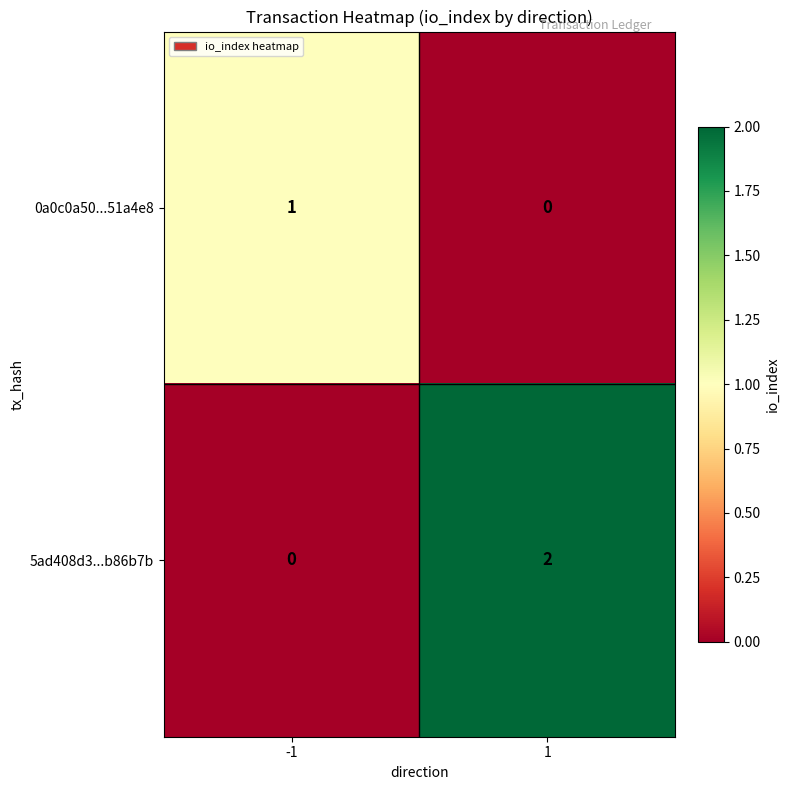

The value of 5ad408d3...b86b7b at -1 is 0. True or false?

True